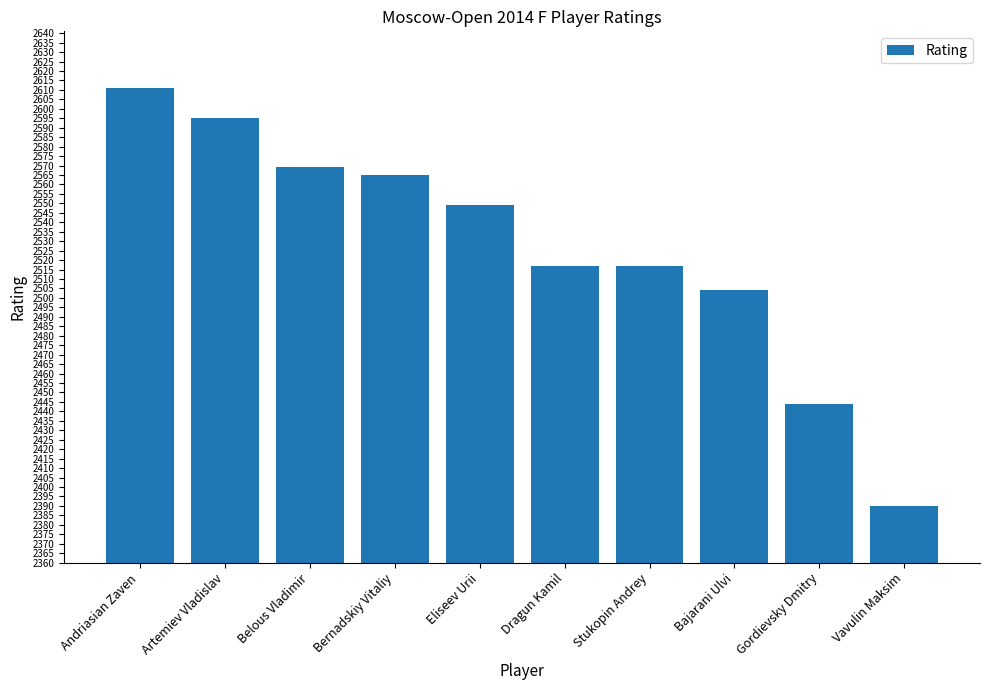

What is the sum of the values at Artemiev Vladislav and Belous Vladimir?

5164